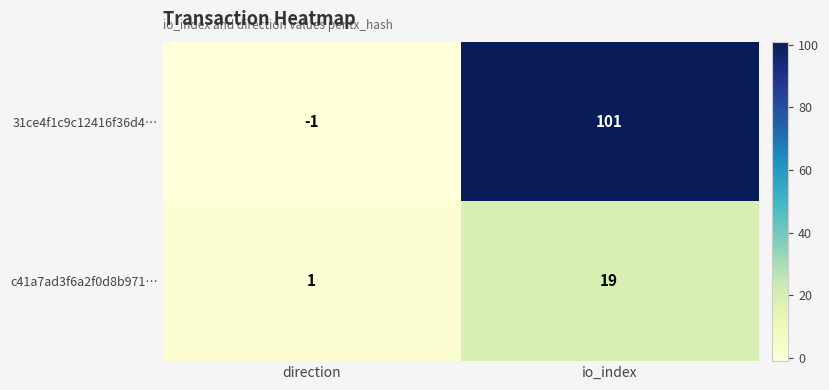

What is the greatest value displayed?

101